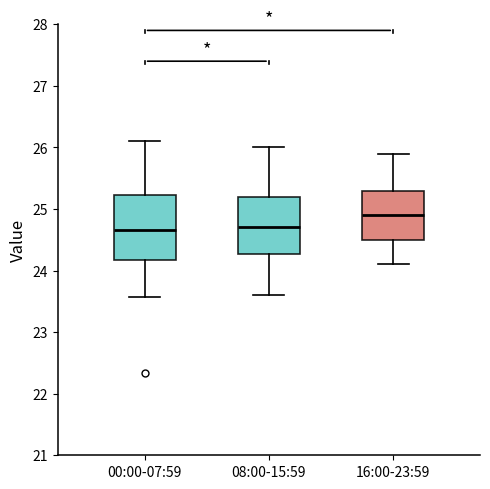

Comparing the boxes themselves (not the whiskers), which one is the tallest?

00:00-07:59